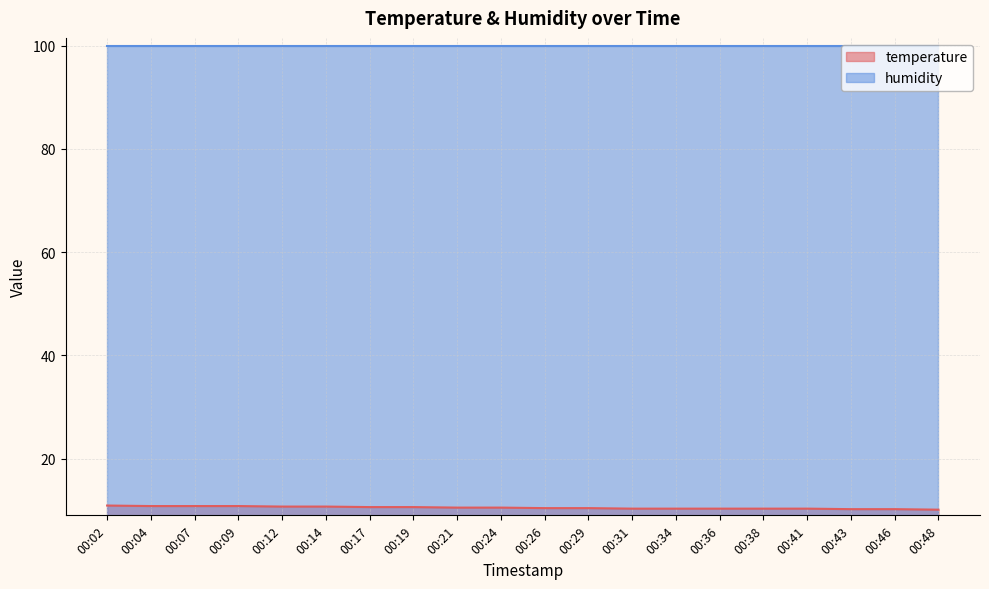

List the labels in order of value, smallest first.

00:48, 00:43, 00:46, 00:31, 00:34, 00:36, 00:38, 00:41, 00:26, 00:29, 00:21, 00:24, 00:17, 00:19, 00:12, 00:14, 00:04, 00:07, 00:09, 00:02